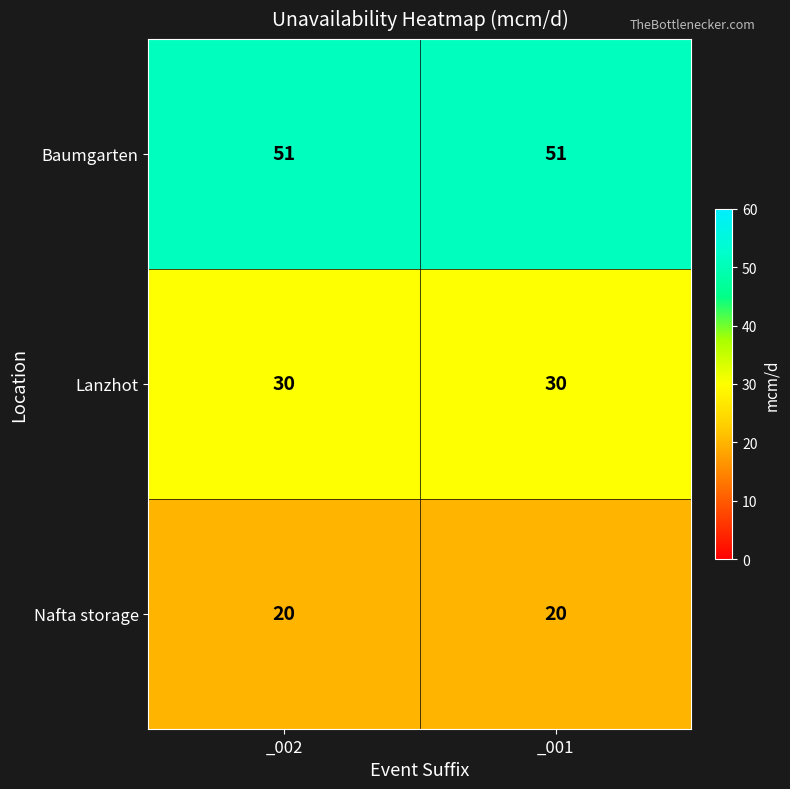

What is the sum of the Lanzhot values at _001 and _002?

60